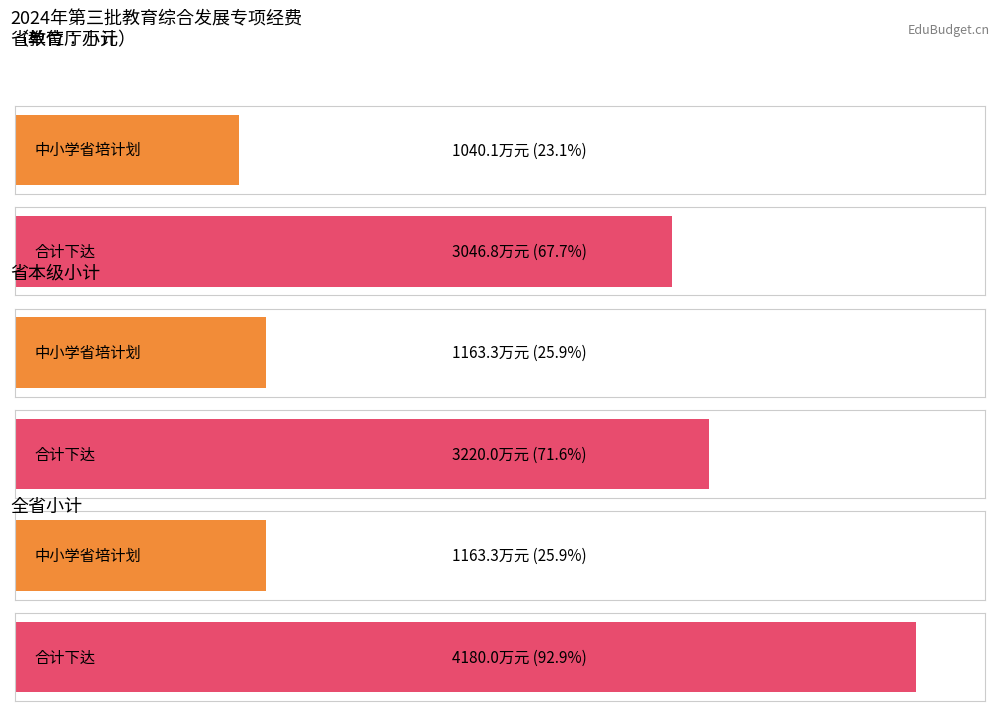

List the series in order of their overall mean, lowest first.

中小学省培计划（含督导培训）, 合计下达